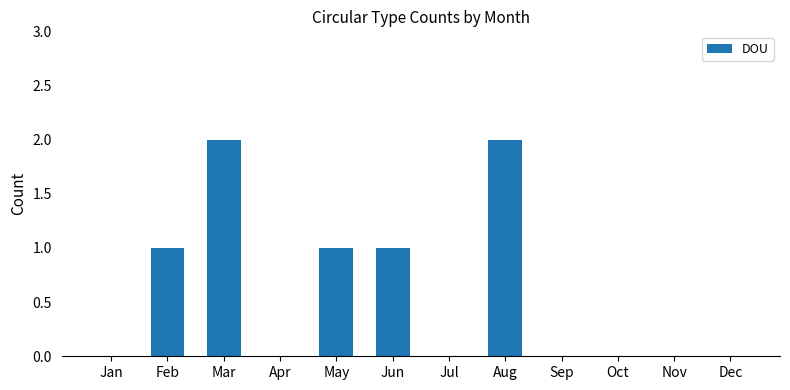

Are the bars horizontal?

No